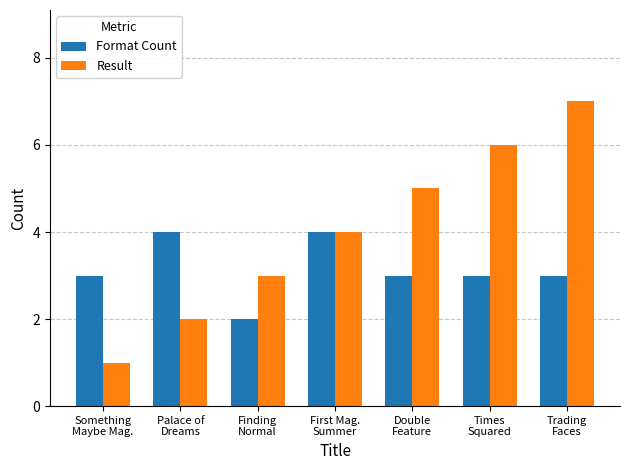

Rank the series by their average value, from lowest to highest.

Format Count, Result